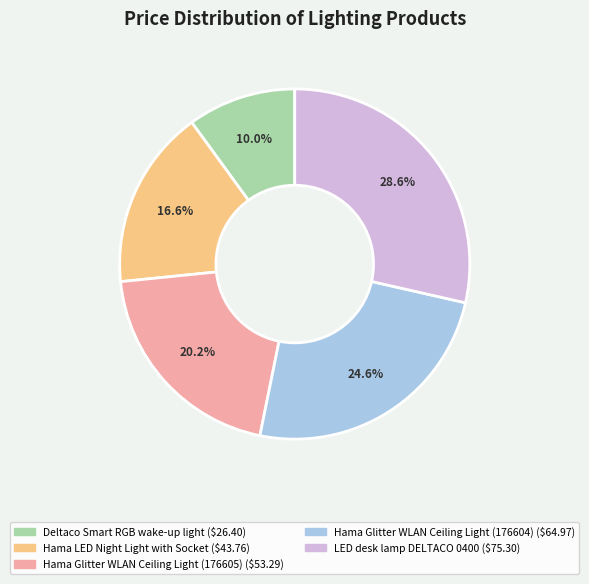

Which category has the smallest portion of the pie?

Deltaco Smart RGB wake-up light